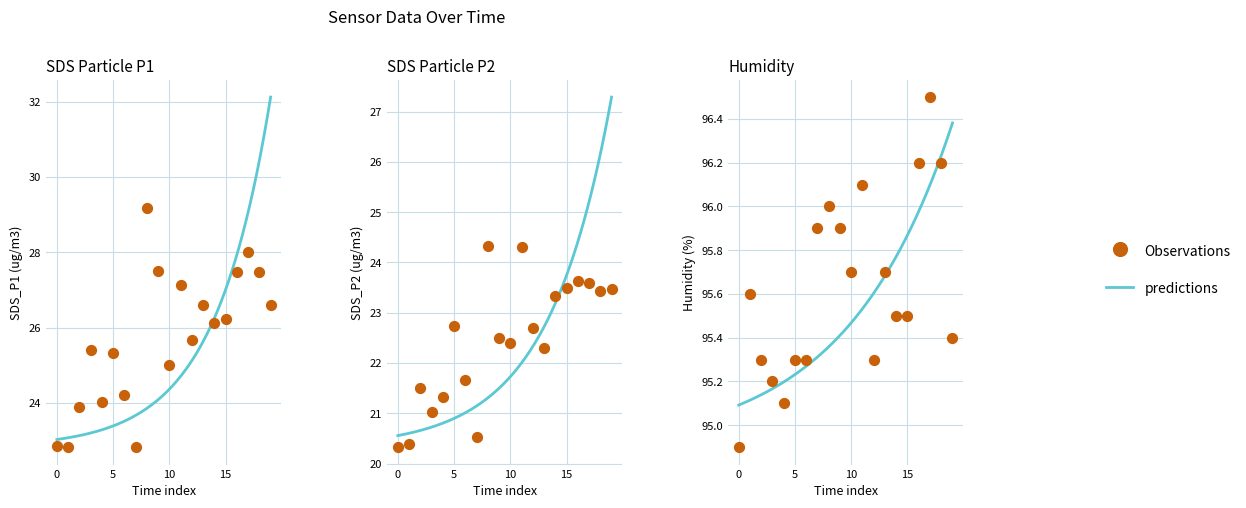

Which series has the largest total across all categories?

Humidity